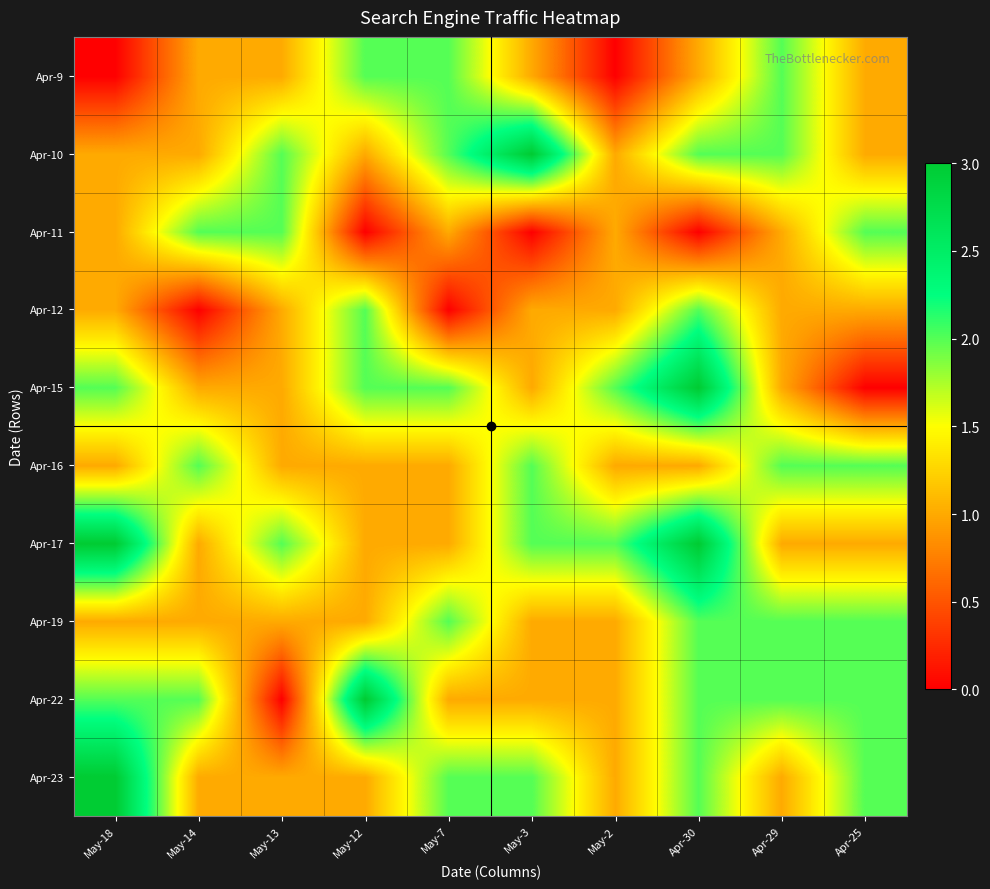

Reading left to right, what are all the values shown in this chart?

Apr-23: May-18=3	May-14=1	May-13=1	May-12=1	May-7=2	May-3=2	May-2=1	Apr-30=2	Apr-29=1	Apr-25=2
Apr-22: May-18=2	May-14=2	May-13=0	May-12=3	May-7=1	May-3=1	May-2=1	Apr-30=2	Apr-29=2	Apr-25=2
Apr-19: May-18=1	May-14=1	May-13=1	May-12=1	May-7=2	May-3=1	May-2=1	Apr-30=2	Apr-29=2	Apr-25=2
Apr-17: May-18=3	May-14=1	May-13=2	May-12=1	May-7=1	May-3=2	May-2=2	Apr-30=3	Apr-29=1	Apr-25=1
Apr-16: May-18=1	May-14=2	May-13=1	May-12=1	May-7=1	May-3=2	May-2=1	Apr-30=1	Apr-29=2	Apr-25=2
Apr-15: May-18=2	May-14=1	May-13=1	May-12=2	May-7=2	May-3=1	May-2=2	Apr-30=3	Apr-29=1	Apr-25=0
Apr-12: May-18=1	May-14=0	May-13=1	May-12=2	May-7=0	May-3=1	May-2=1	Apr-30=2	Apr-29=1	Apr-25=1
Apr-11: May-18=1	May-14=2	May-13=2	May-12=0	May-7=1	May-3=0	May-2=1	Apr-30=0	Apr-29=1	Apr-25=2
Apr-10: May-18=1	May-14=1	May-13=2	May-12=1	May-7=2	May-3=3	May-2=1	Apr-30=2	Apr-29=2	Apr-25=1
Apr-9: May-18=0	May-14=1	May-13=1	May-12=2	May-7=2	May-3=1	May-2=0	Apr-30=1	Apr-29=2	Apr-25=1